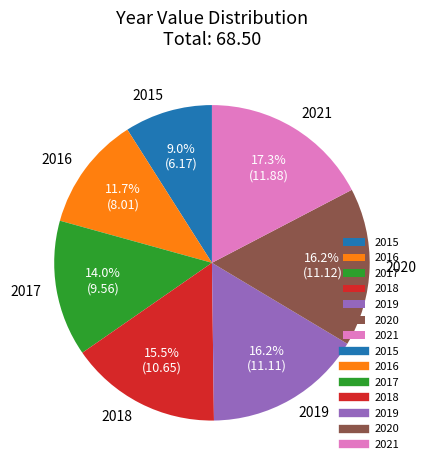

To the nearest percent, what percentage of the pie is 2016?

12%